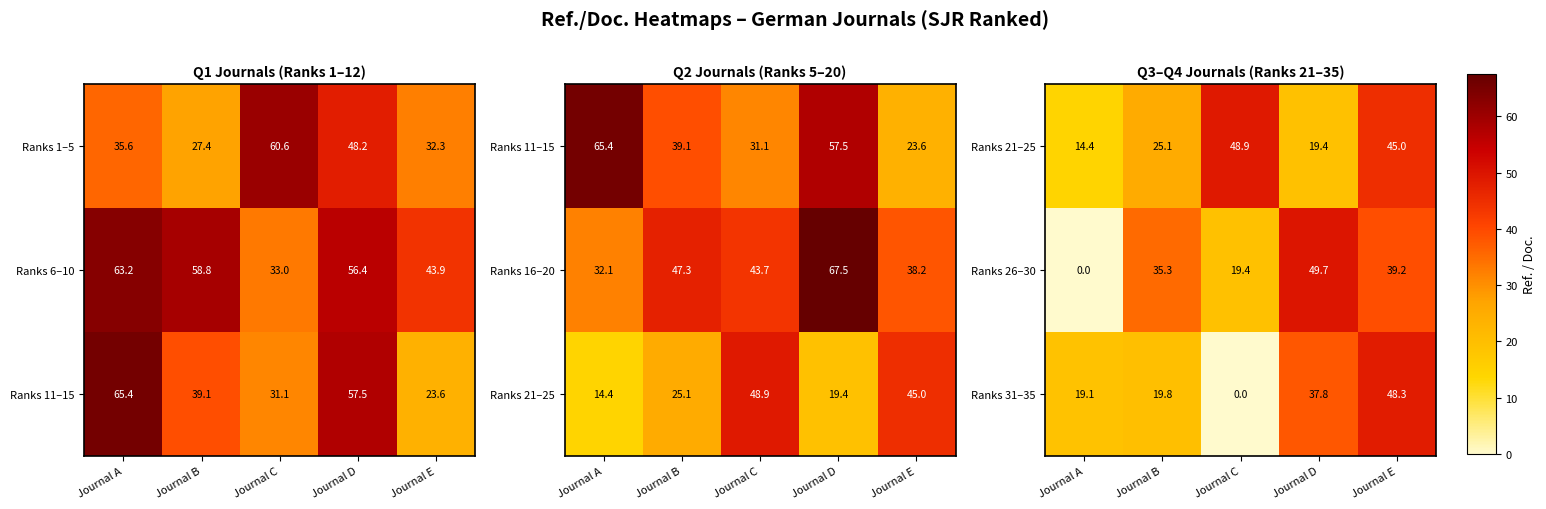

What is the maximum value for Ranks 31–35?

48.3